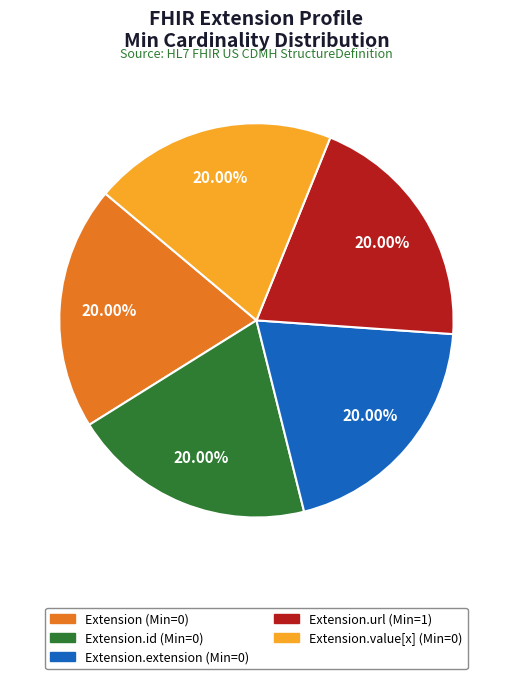

Does any single category account for the majority?

No